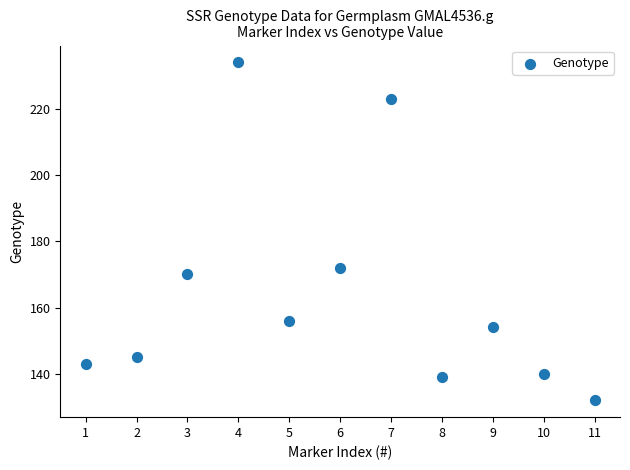

What is the range of X values (max minus min)?

10